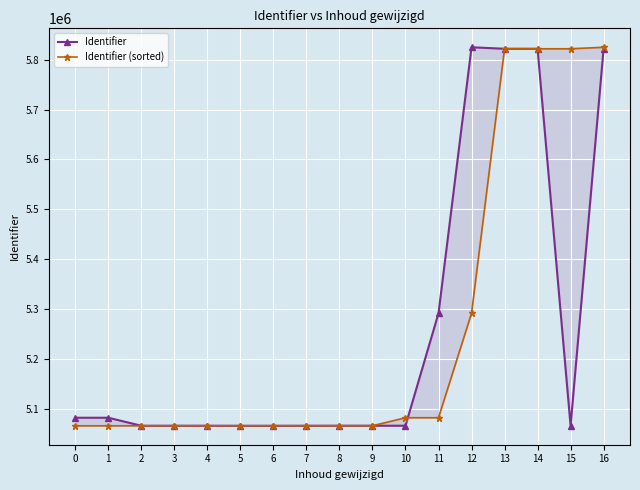

At how many categories does at least one series exceed 5698521?

5